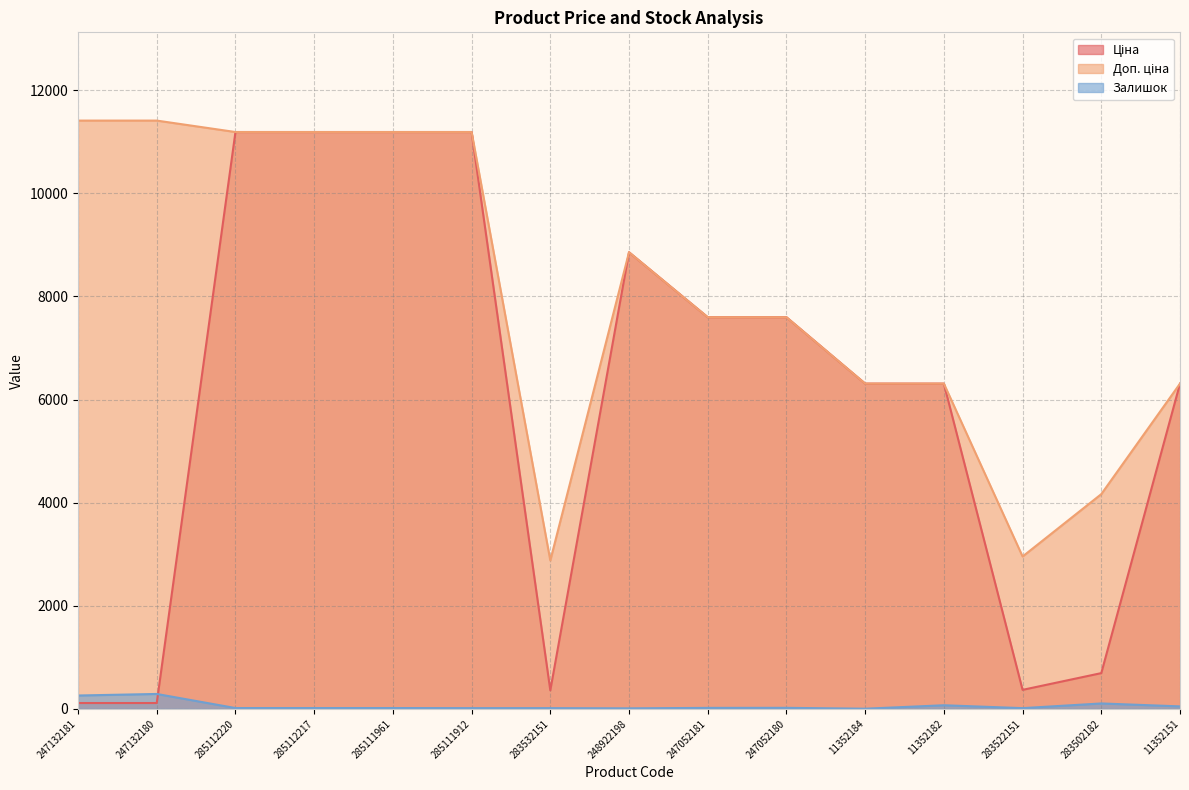

What is the difference between the highest and lowest values at 283522151?

2940.8